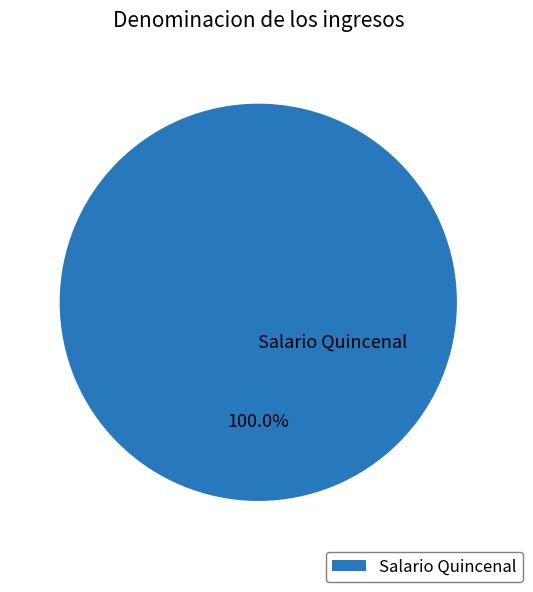

How many slices are in this pie chart?

1